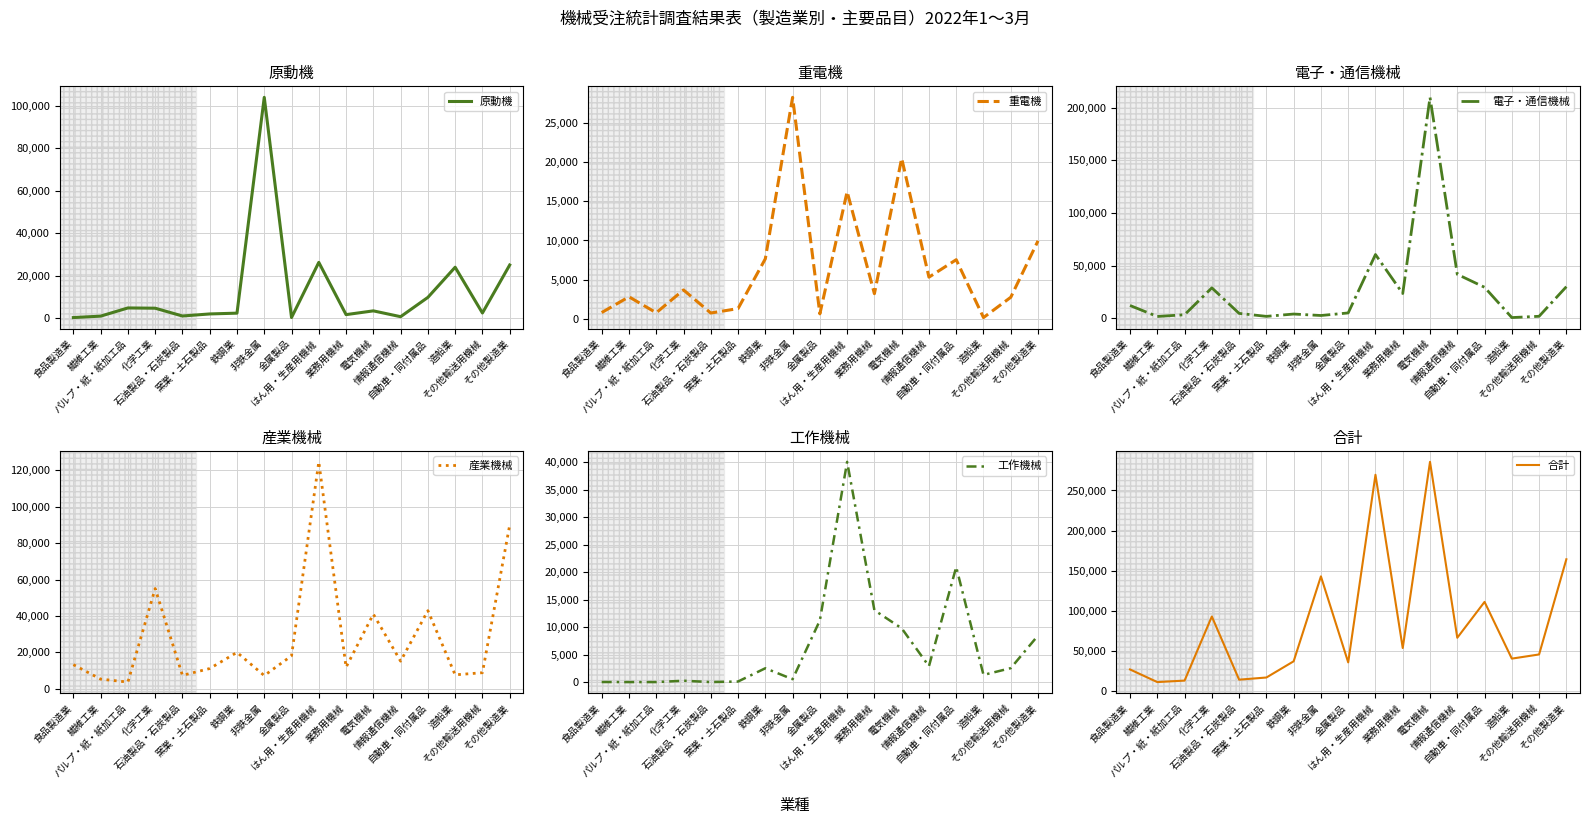

Is it true that 原動機 equals 395 at 情報通信機械?

False